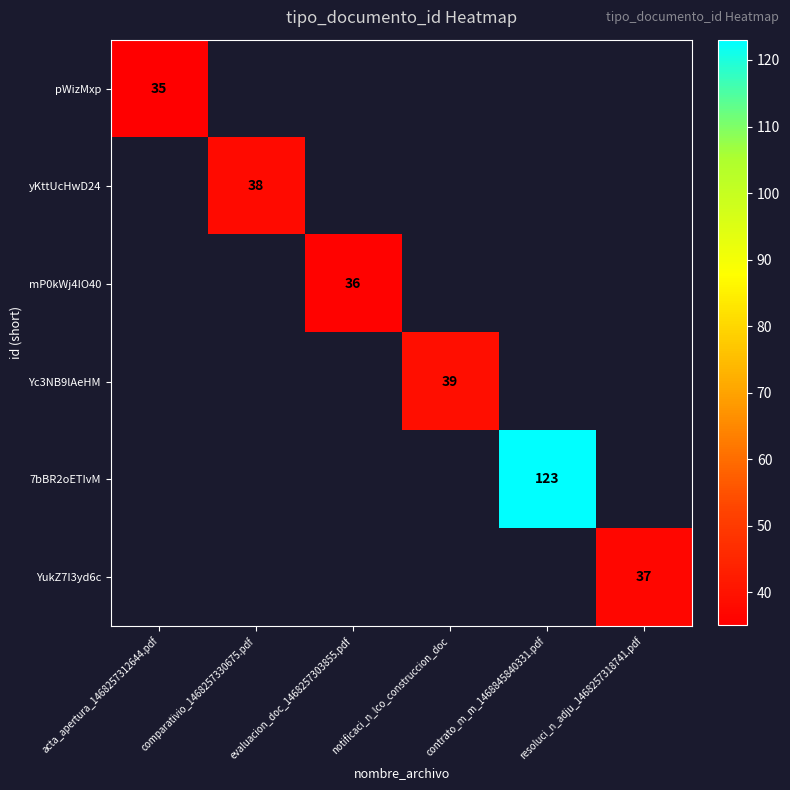

What is the greatest value displayed?

123.0